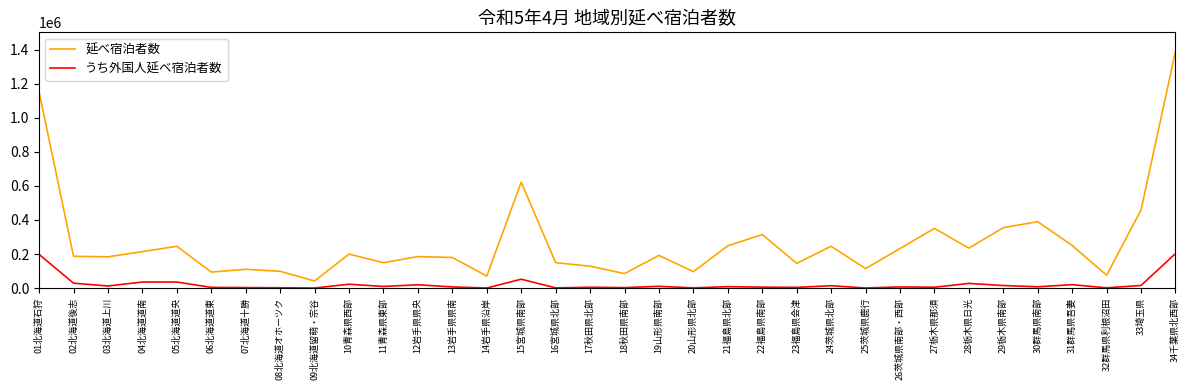

True or false: うち外国人延べ宿泊者数 and 延べ宿泊者数 cross at least once.

False